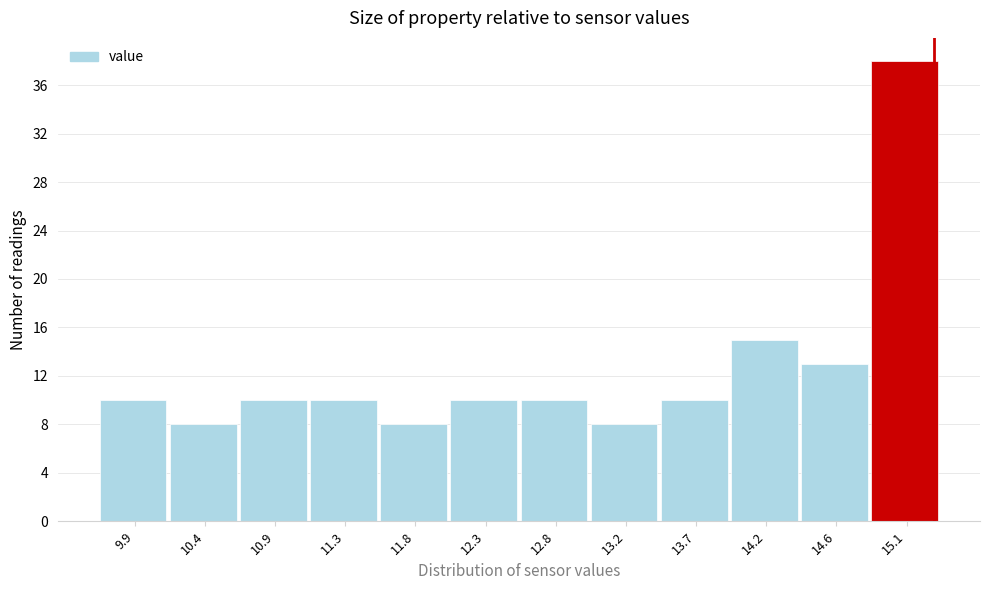

Reading left to right, extract all data points from this chart.

10	8	10	10	8	10	10	8	10	15	13	38